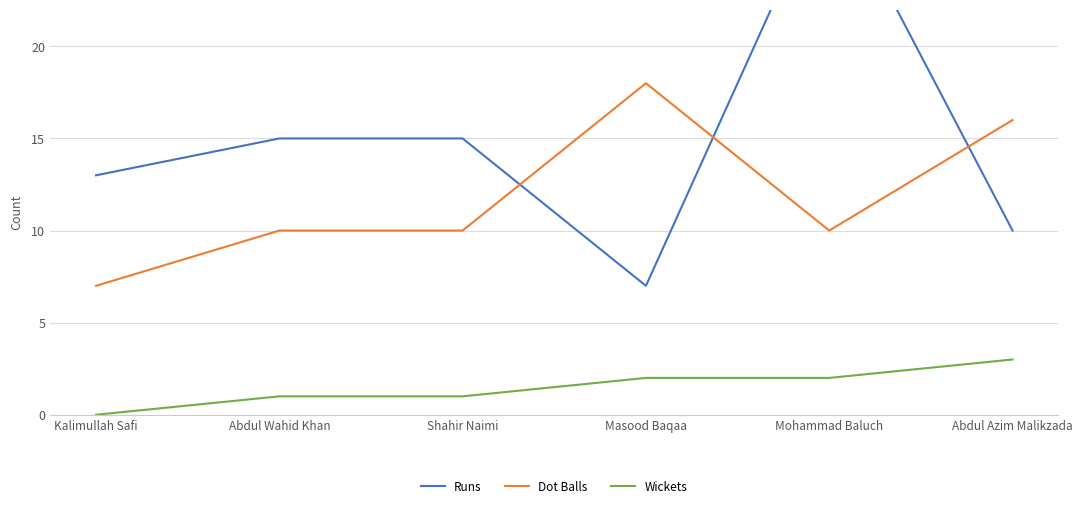

True or false: Runs and Wickets cross at least once.

False